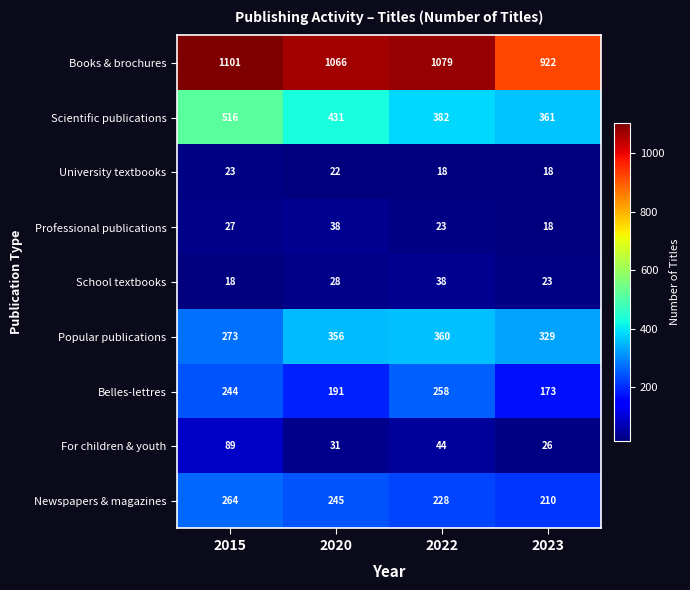

Count the number of categories in the chart.

4